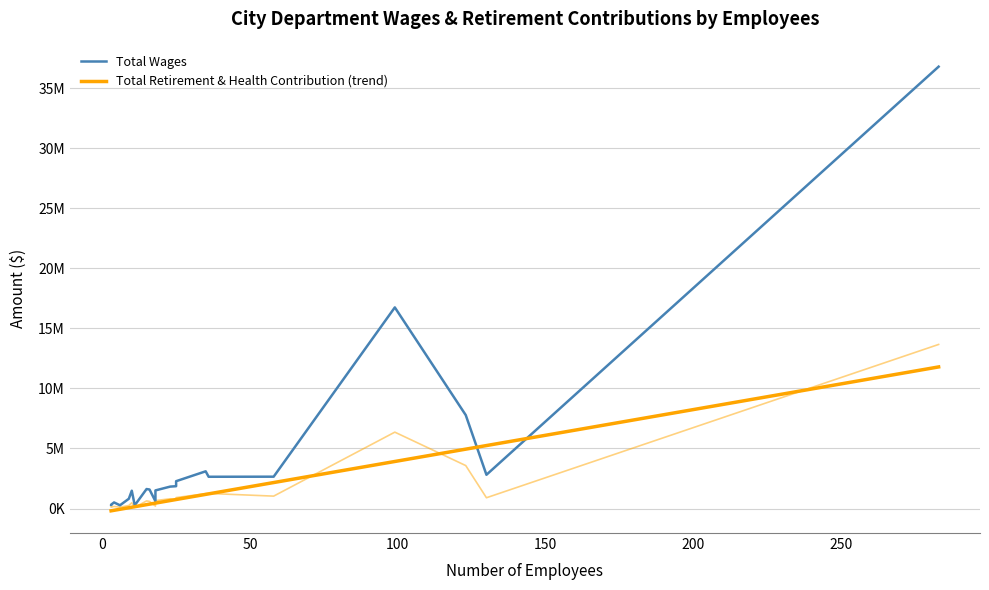

At Fire, list the series in order from smallest to largest.

Total Retirement & Health Contribution, Total Wages